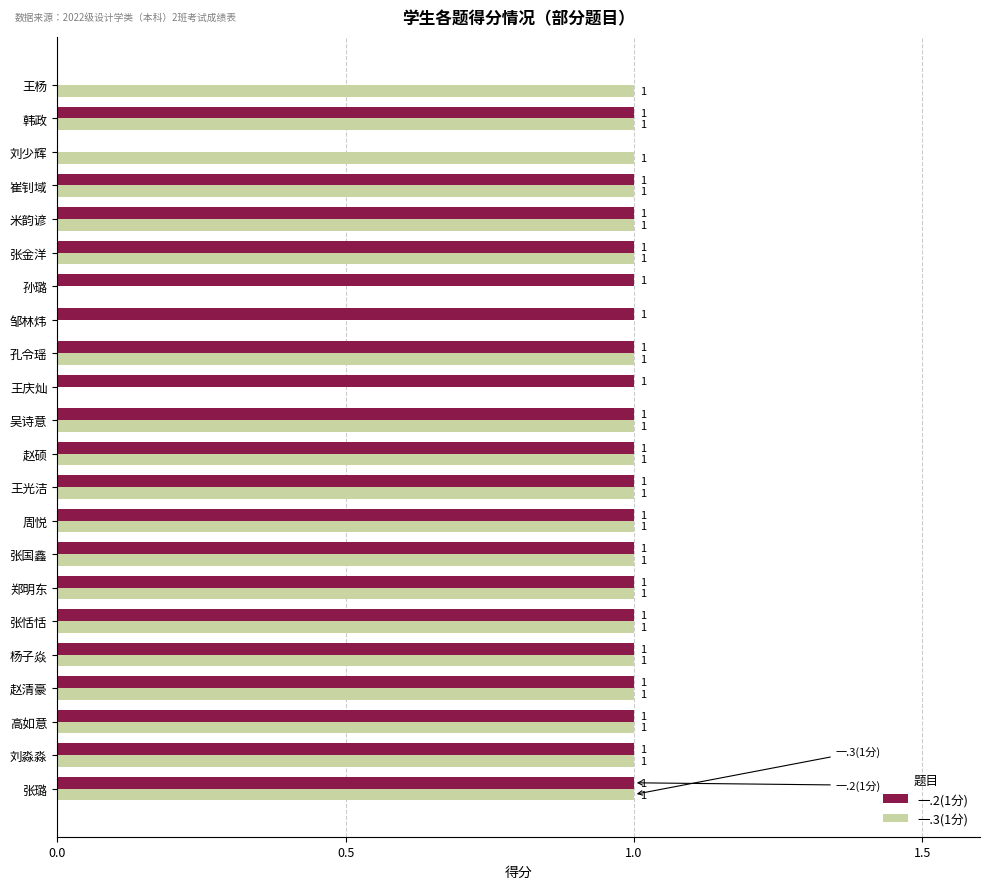

Between 刘少辉 and 张国鑫, which series saw the biggest shift?

一.2(1分)